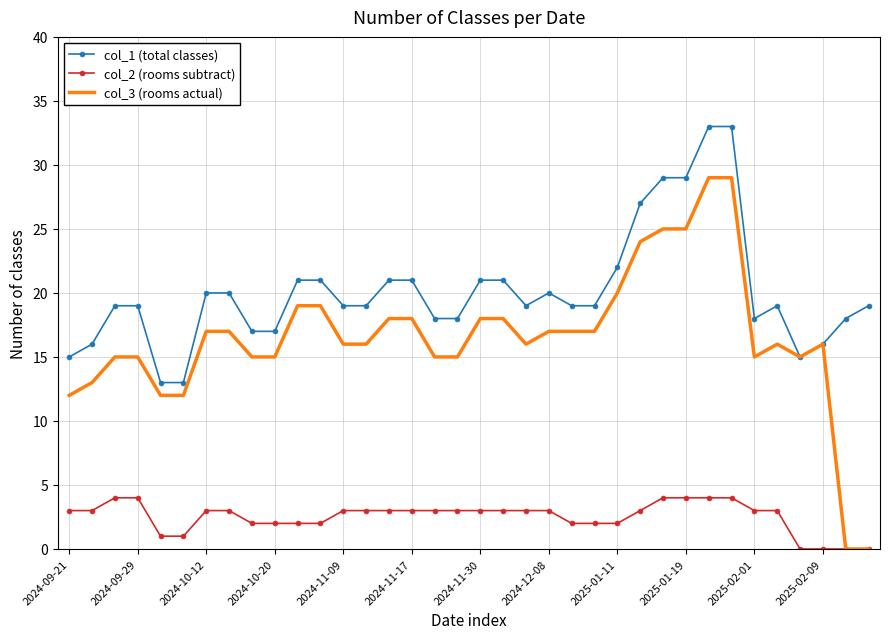

Which series has the largest total across all categories?

col_1 (total classes)